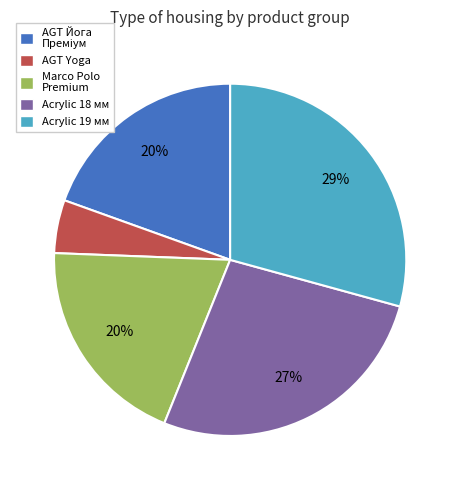

Count the number of slices in the pie.

5